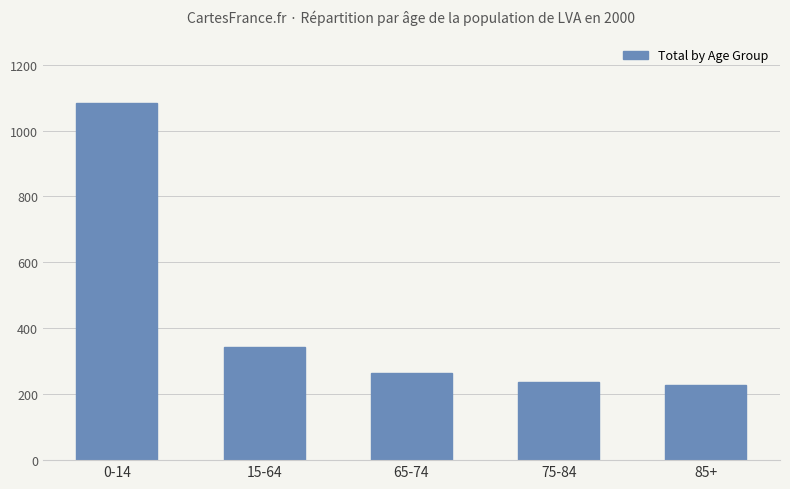

Which category has the highest value across all series?

0-14